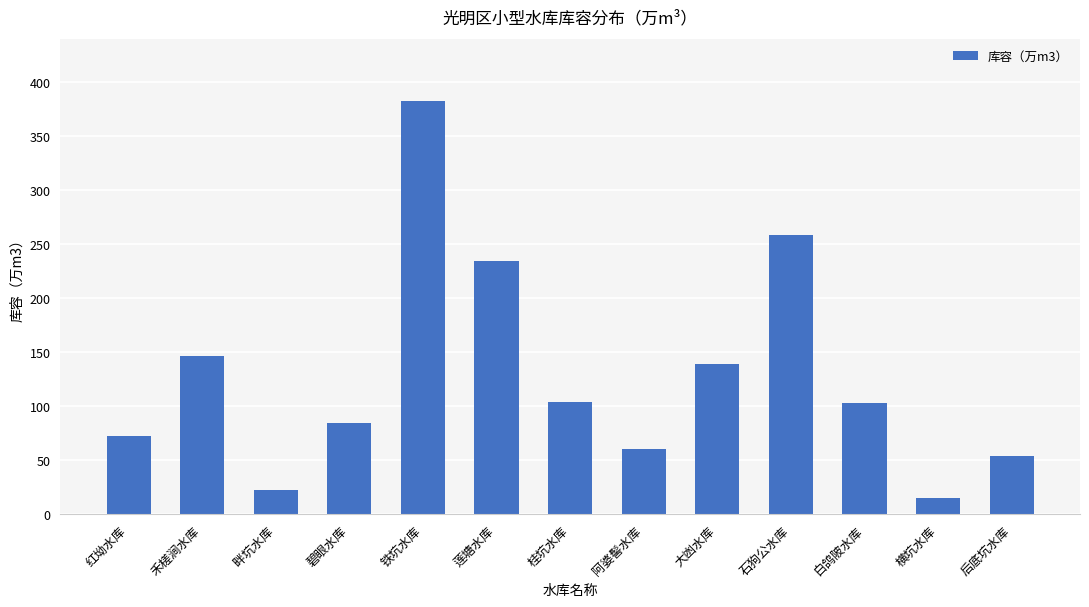

What is the label of the 7th bar from the left?

桂坑水库